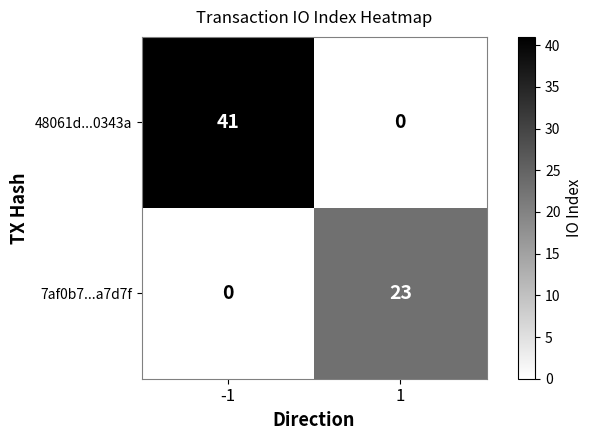

Reading left to right, what are all the values shown in this chart?

48061d...0343a: -1=41	1=0
7af0b7...a7d7f: -1=0	1=23